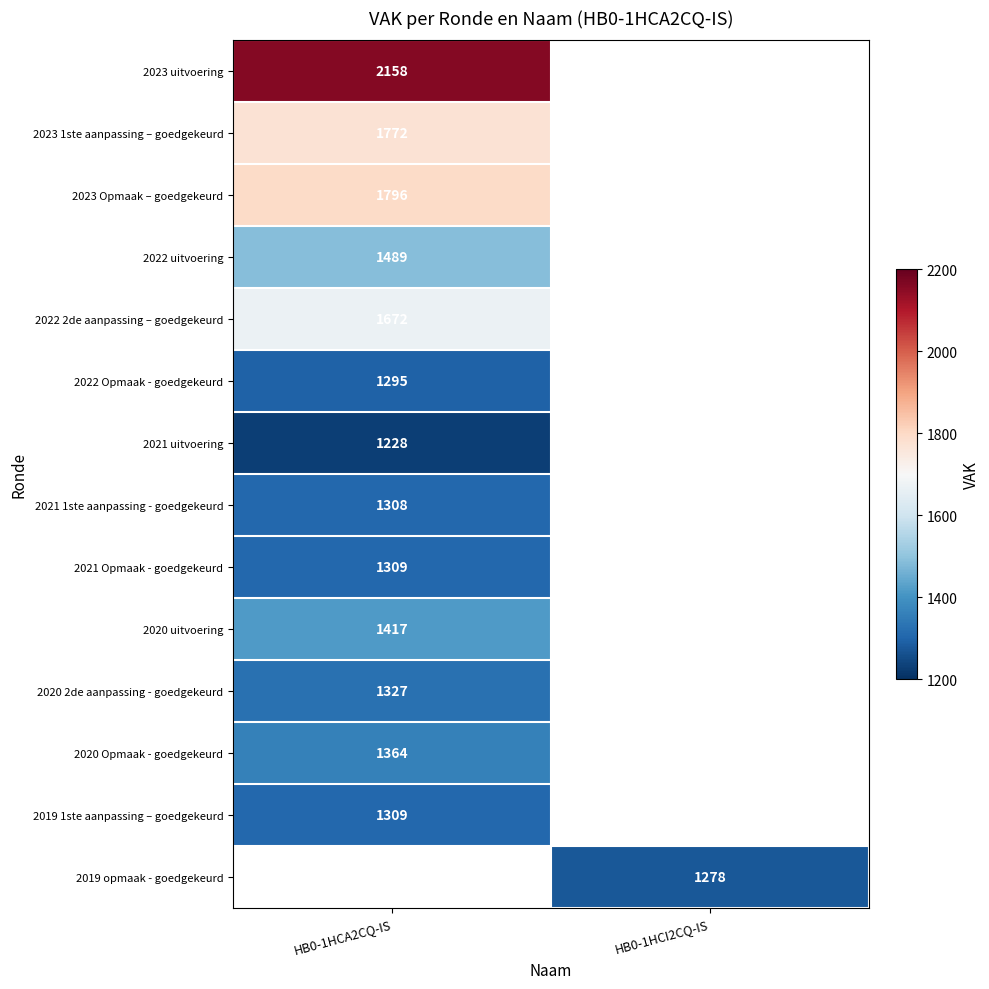

Is it true that 2023 Opmaak – goedgekeurd equals 503 at HB0-1HCA2CQ-IS?

False